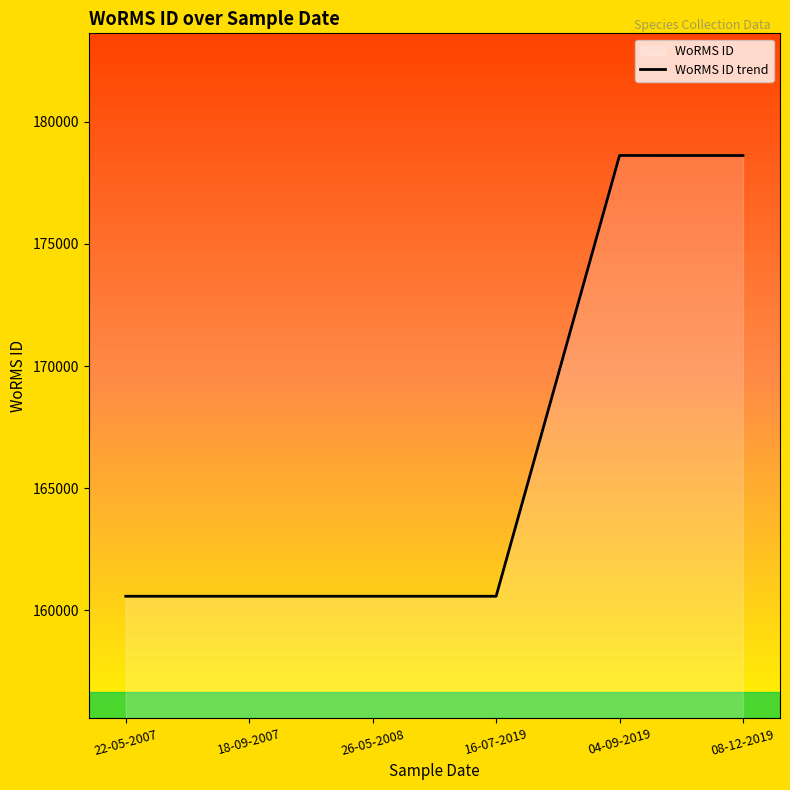

Rank the categories by value from lowest to highest.

22-05-2007, 18-09-2007, 26-05-2008, 16-07-2019, 08-12-2019, 04-09-2019